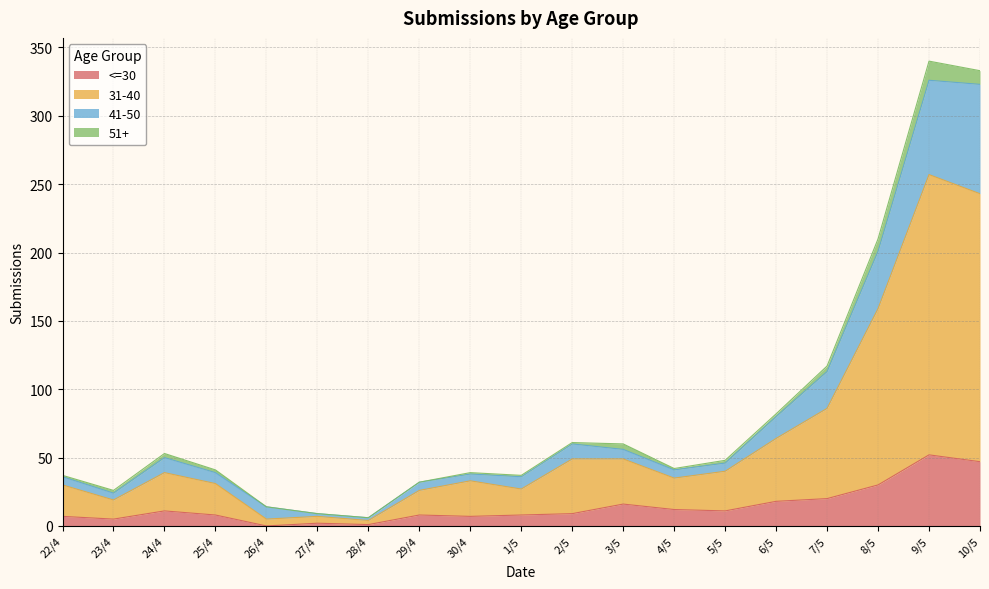

What are all the series names shown in the legend?

<=30, 31-40, 41-50, 51+